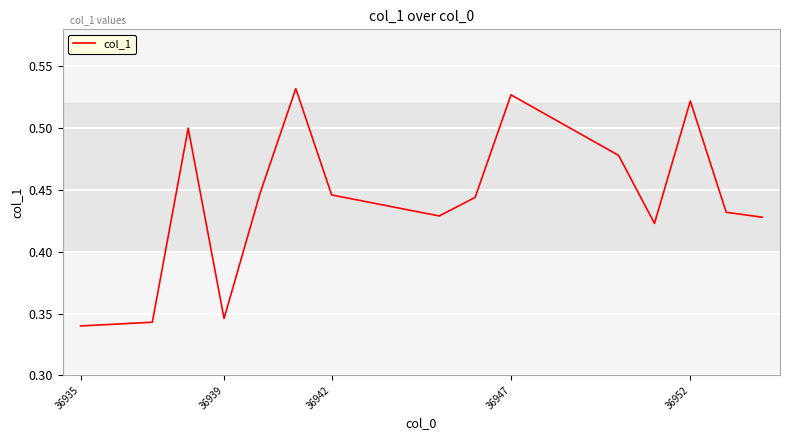

What is the difference between the maximum and minimum values?

0.2